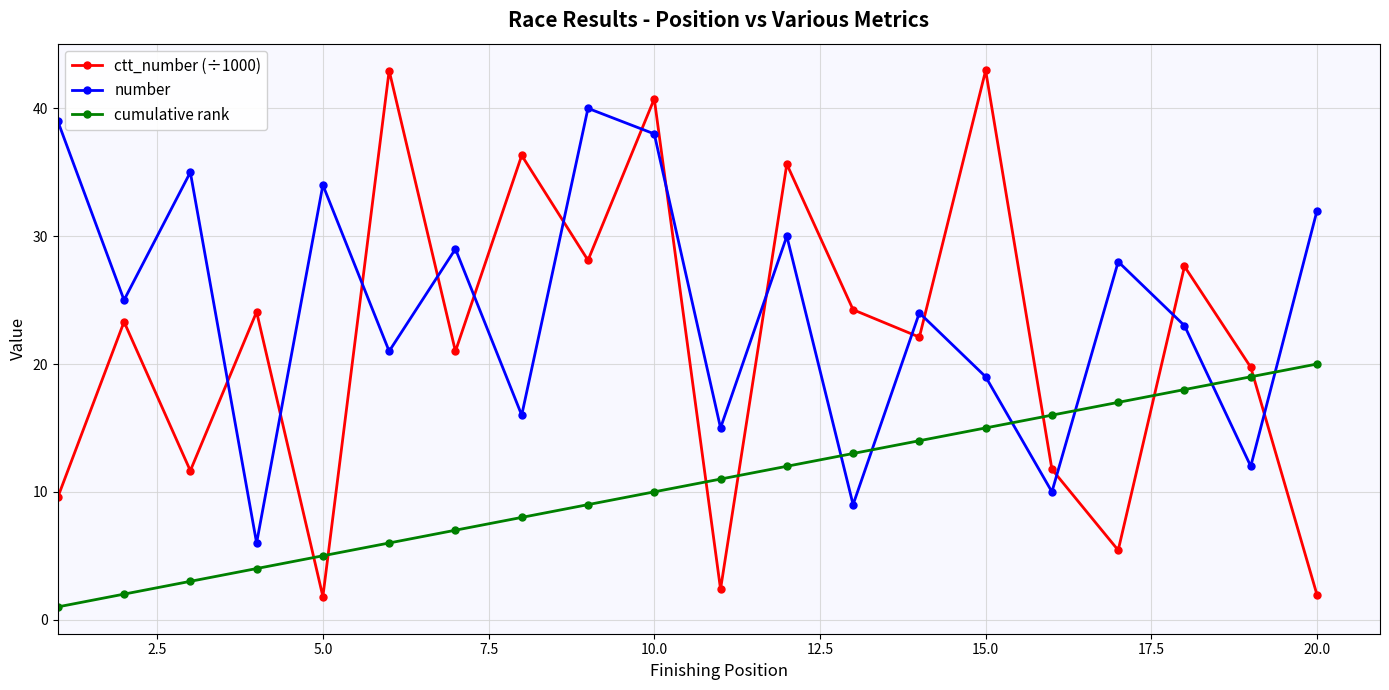

List the series in order of their peak value, lowest first.

cumulative rank, number, ctt_number (÷1000)